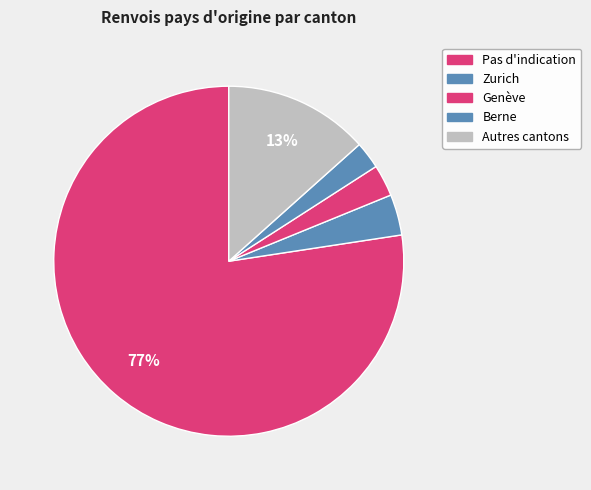

How many slices are in this pie chart?

5